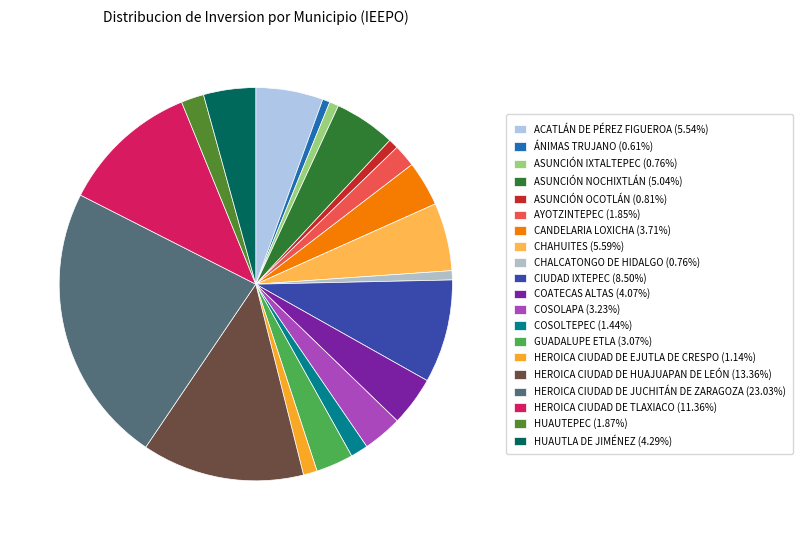

Is there any slice that represents more than half of the pie?

No